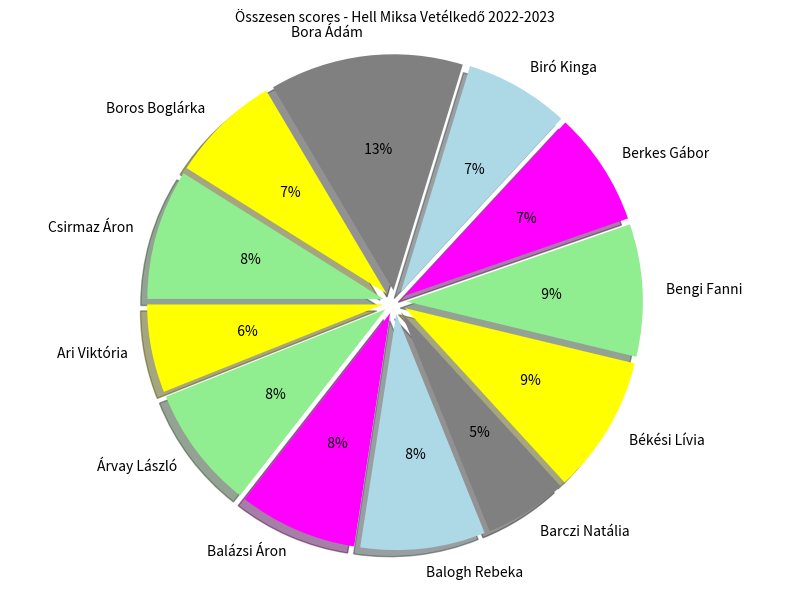

Which slice is the largest?

Bora Ádám